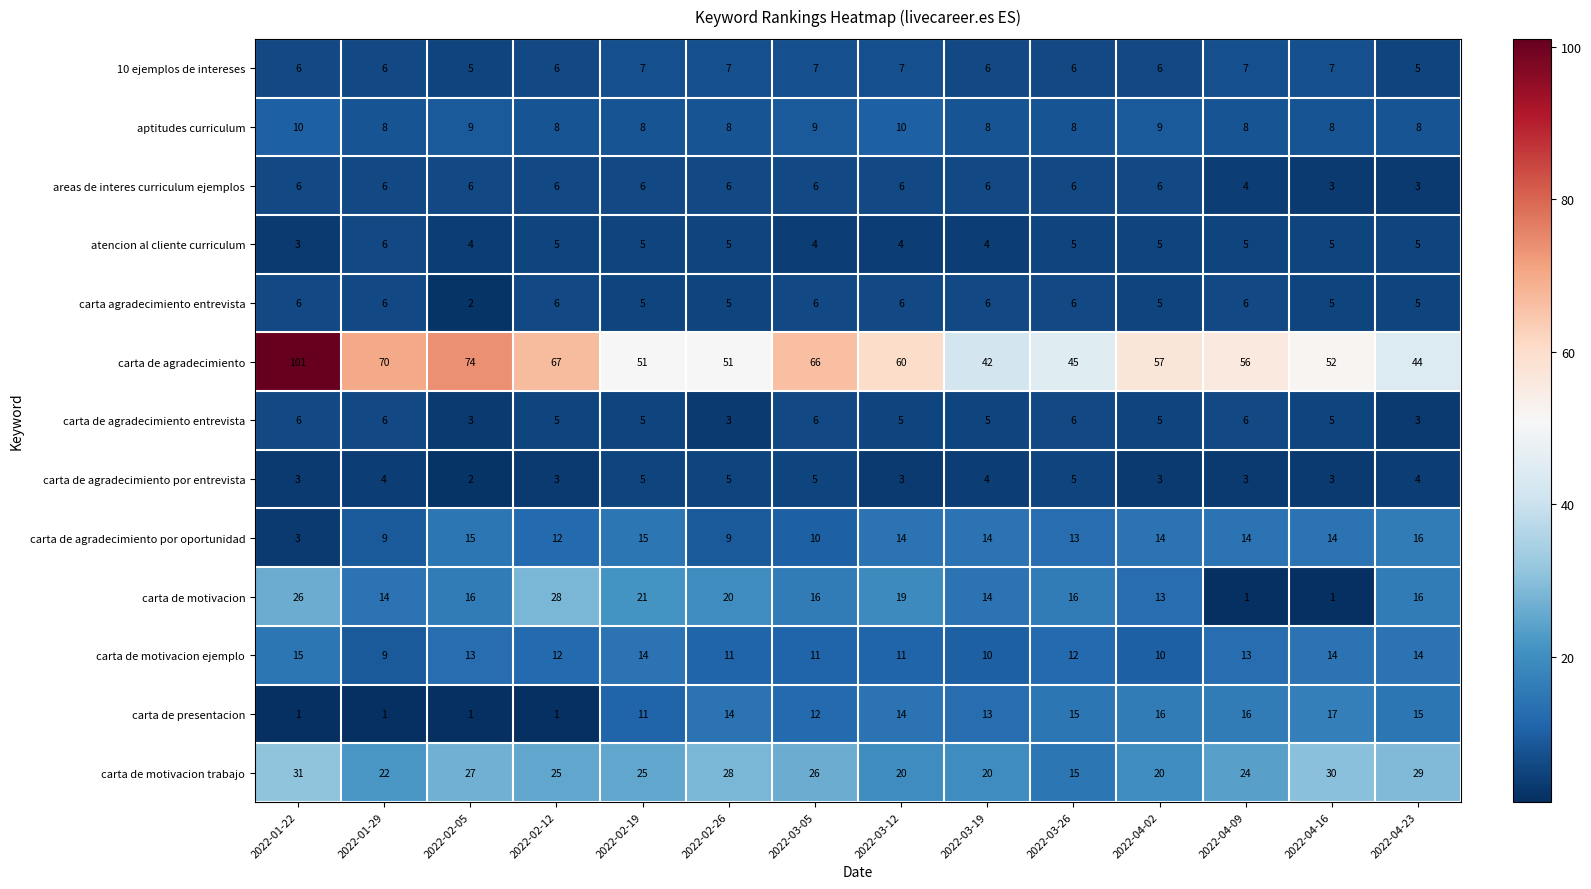

True or false: carta de motivacion trabajo has a value of 31 at 2022-01-22.

True